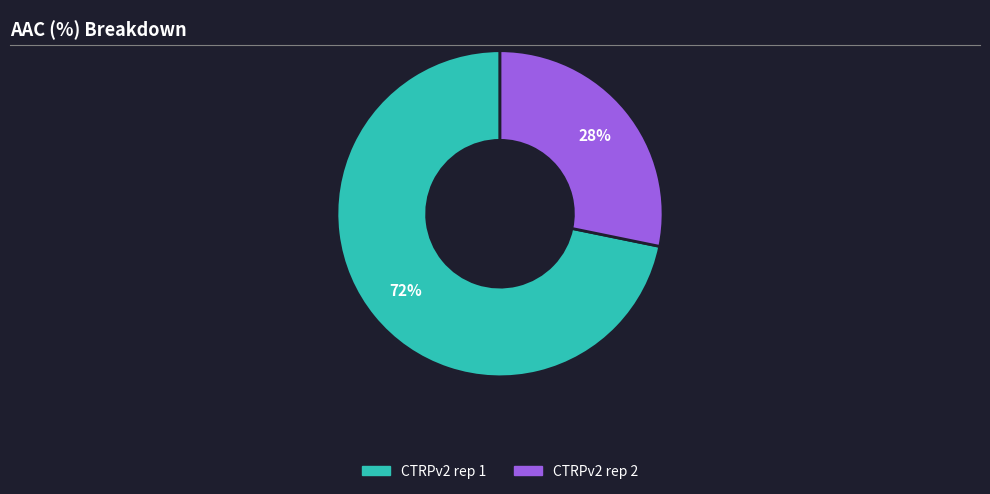

How many segments does this pie chart have?

2